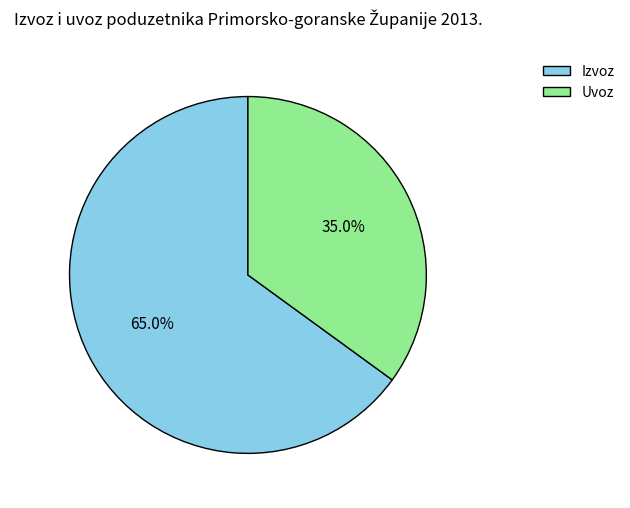

Which category has the biggest portion of the pie?

Izvoz